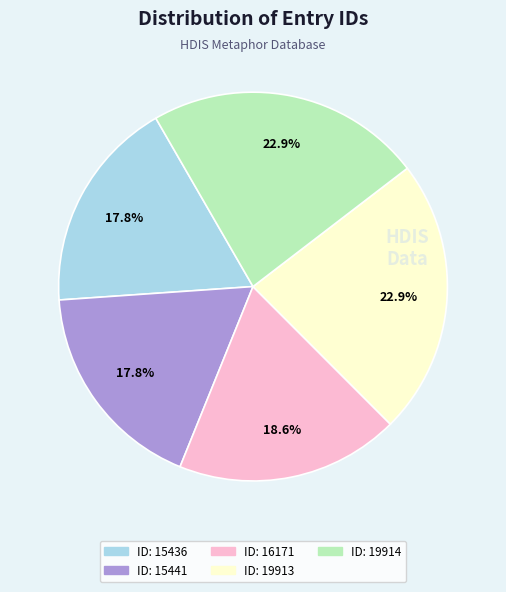

How many slices are in this pie chart?

5